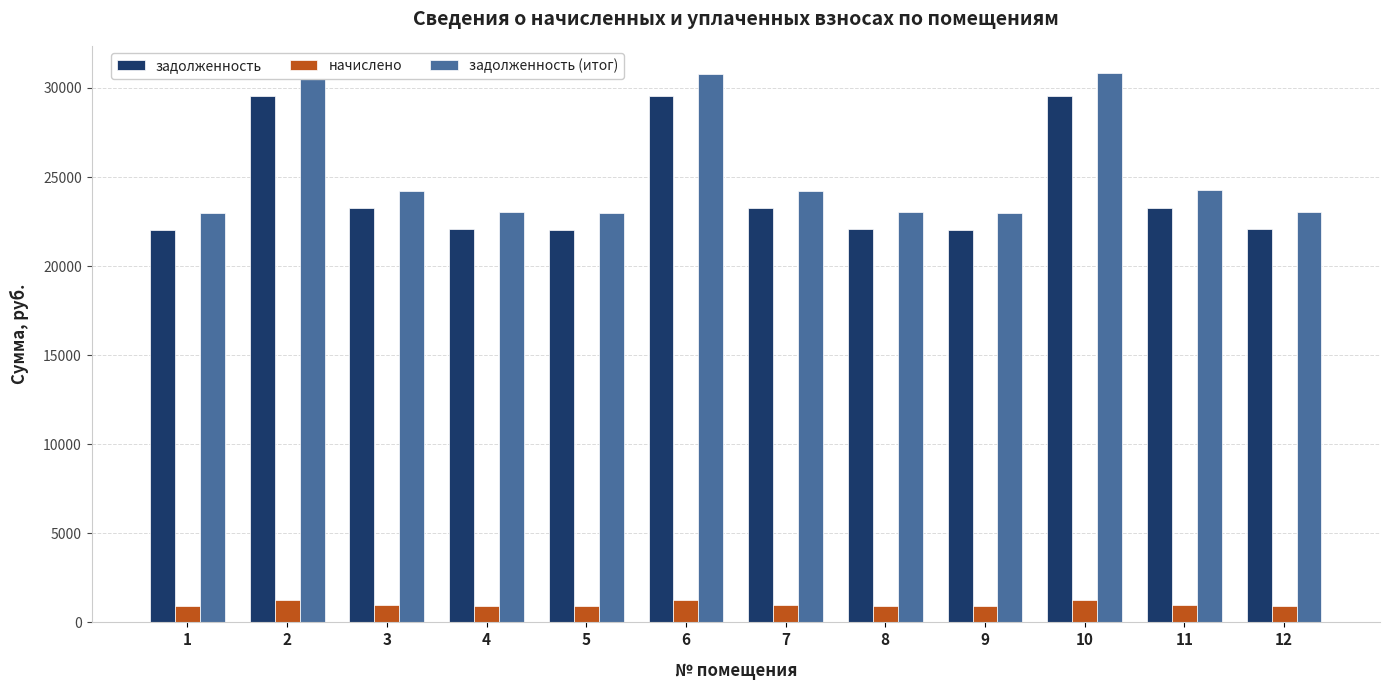

What is the maximum value shown in the chart?

30822.8